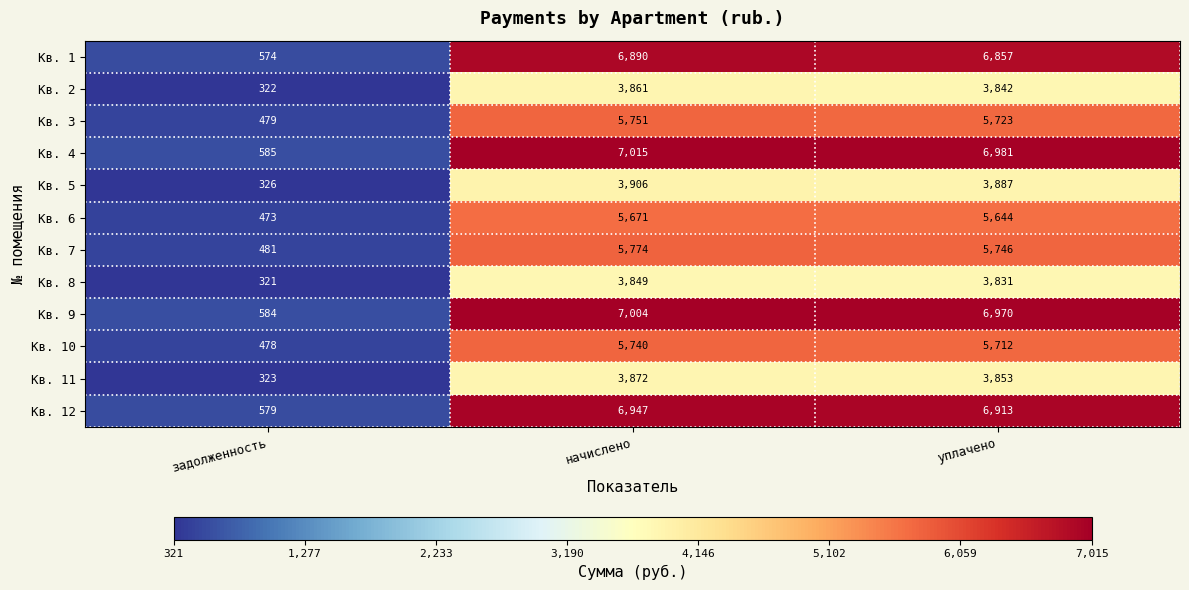

What is the average value of the Кв. 11 series?

2683